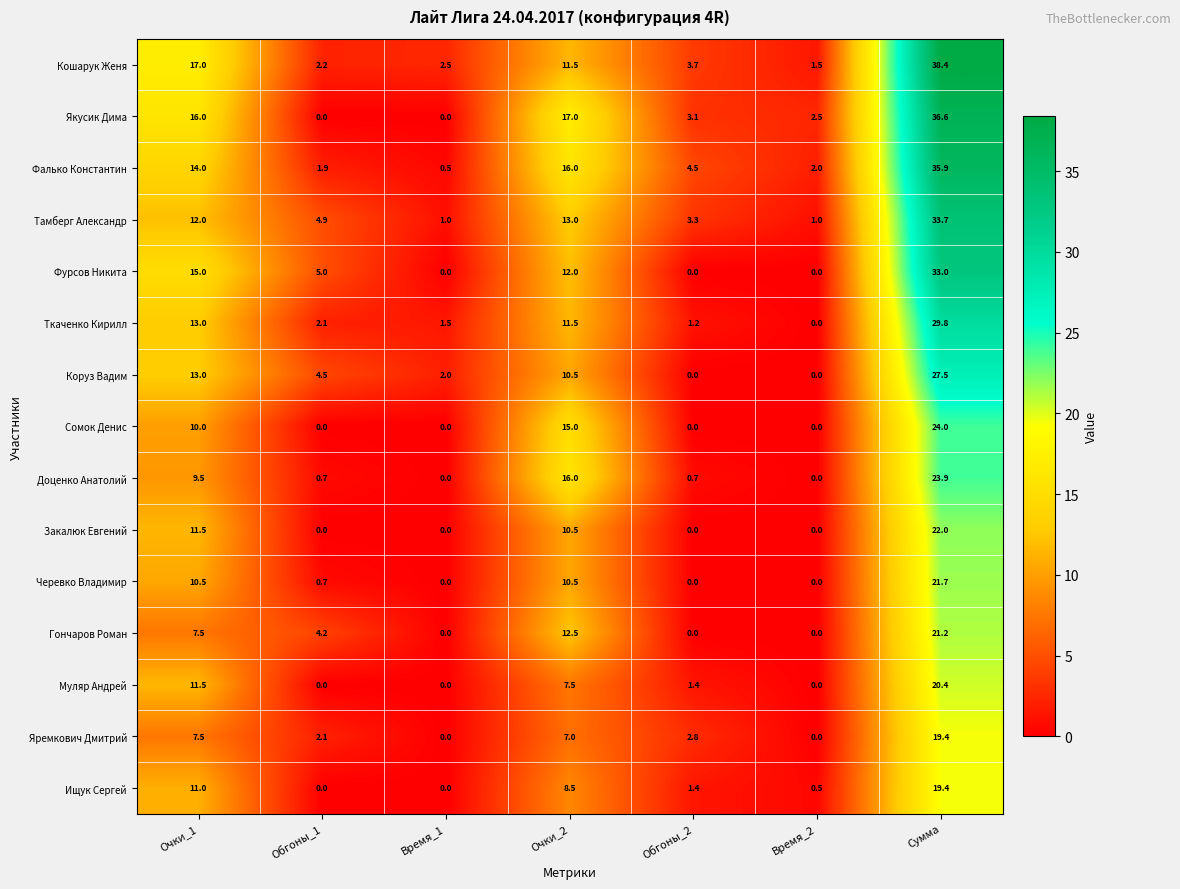

At which category does the chart reach its peak across all series?

Сумма